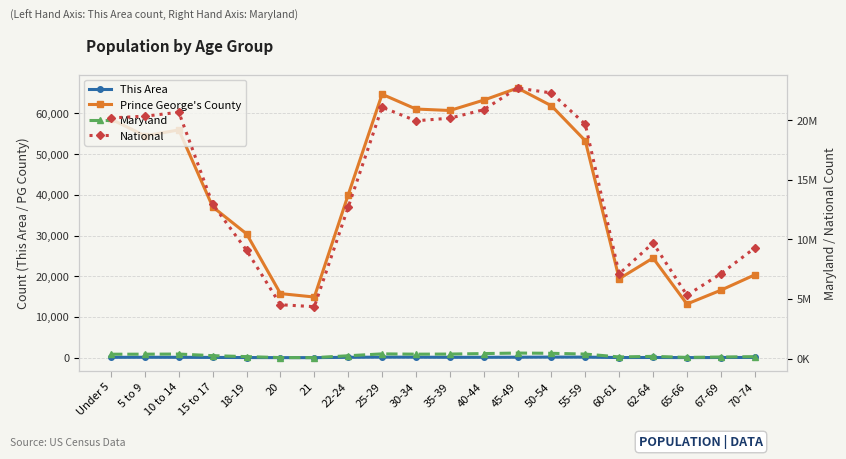

At which category does This Area reach its first local valley?

21